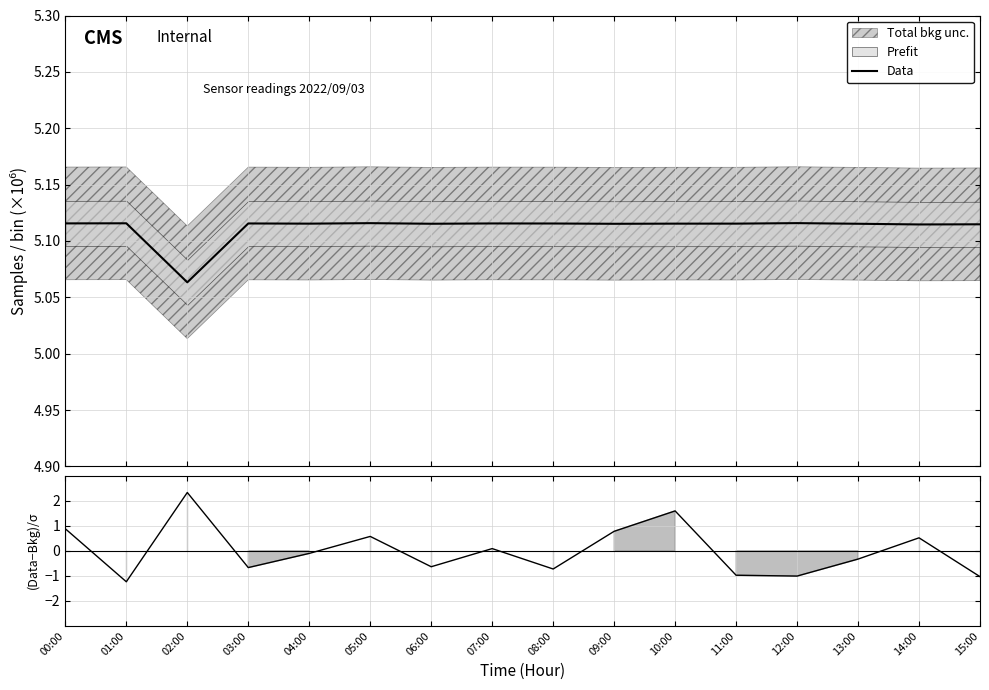

What is the label of the 13th point from the right?

03:00